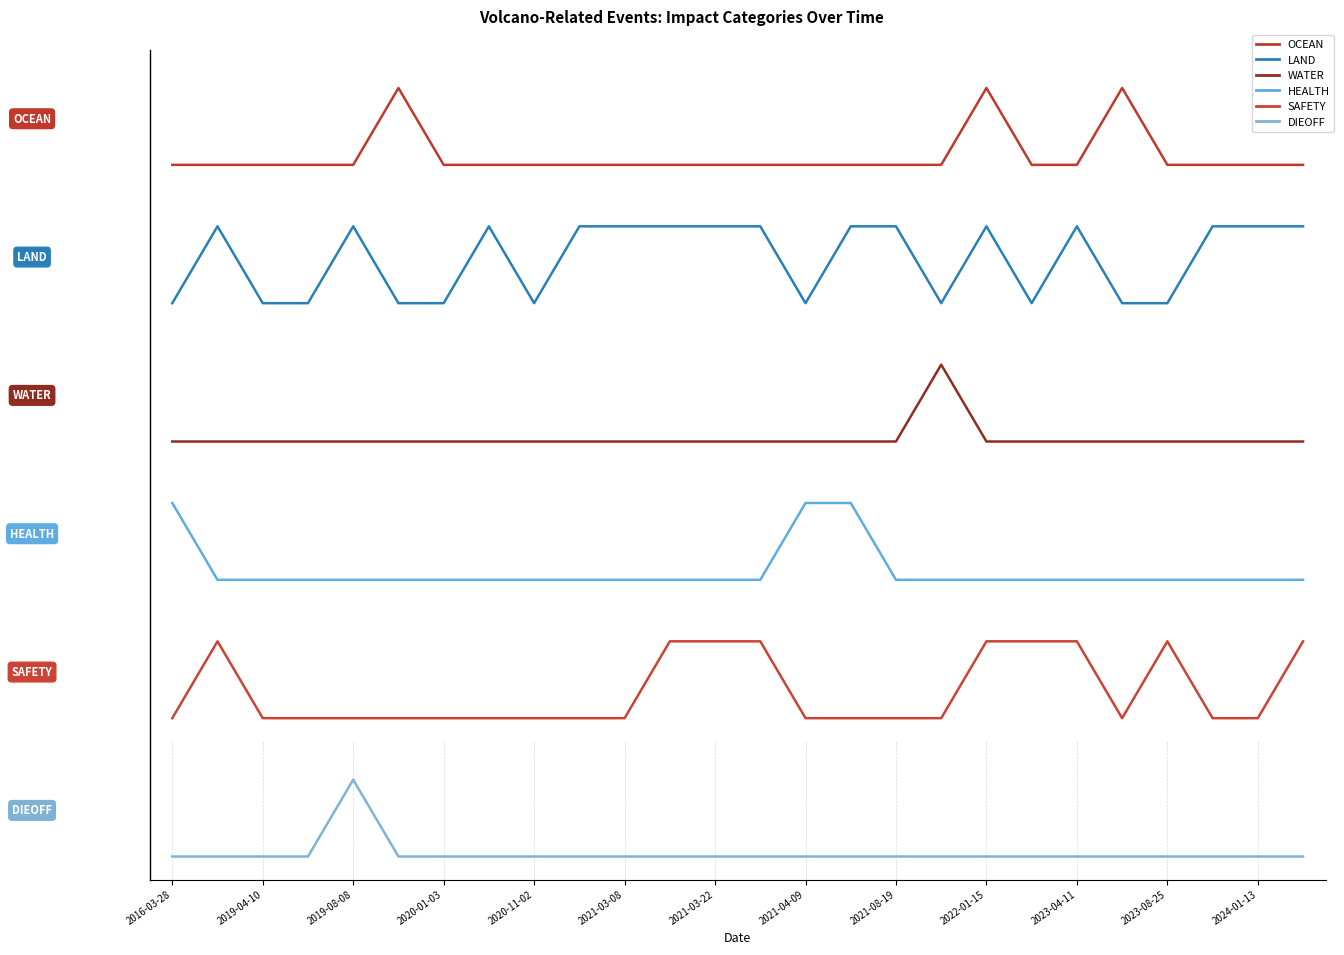

True or false: SAFETY has a value of 0 at 2023-08-25.

False